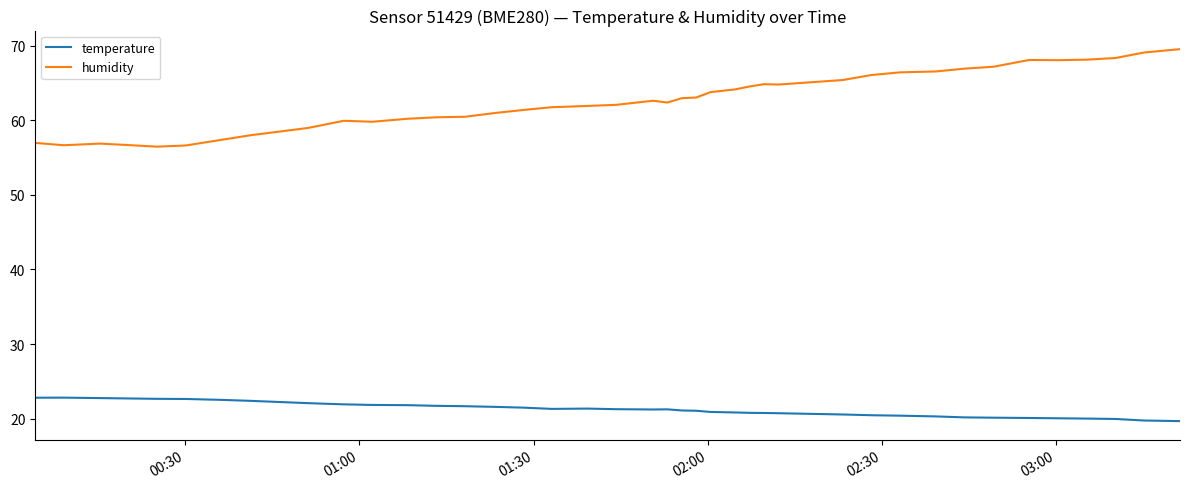

List the series in order of their peak value, highest first.

humidity, temperature